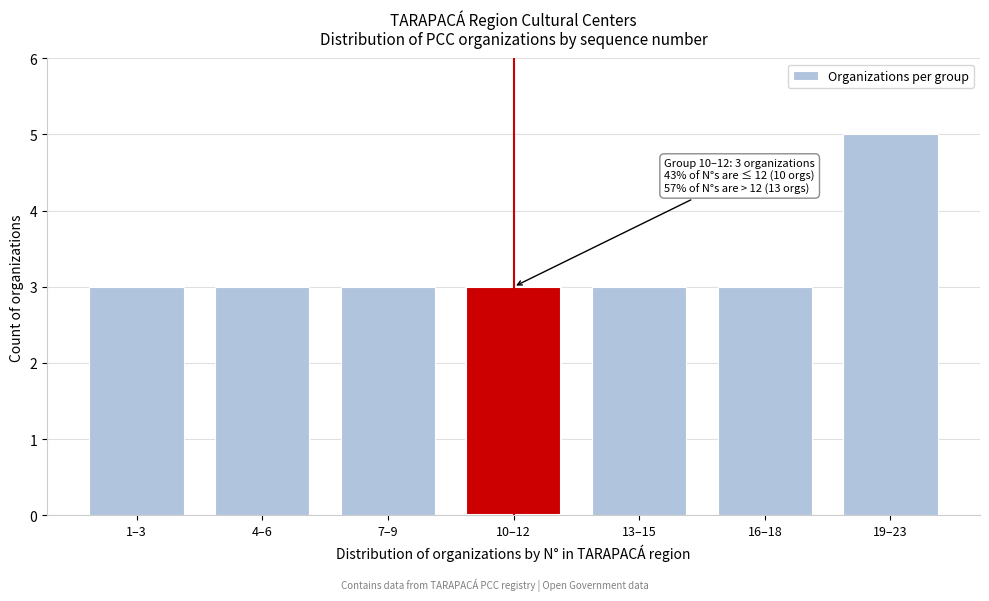

Reading right to left, what are all the values shown in this chart?

5	3	3	3	3	3	3